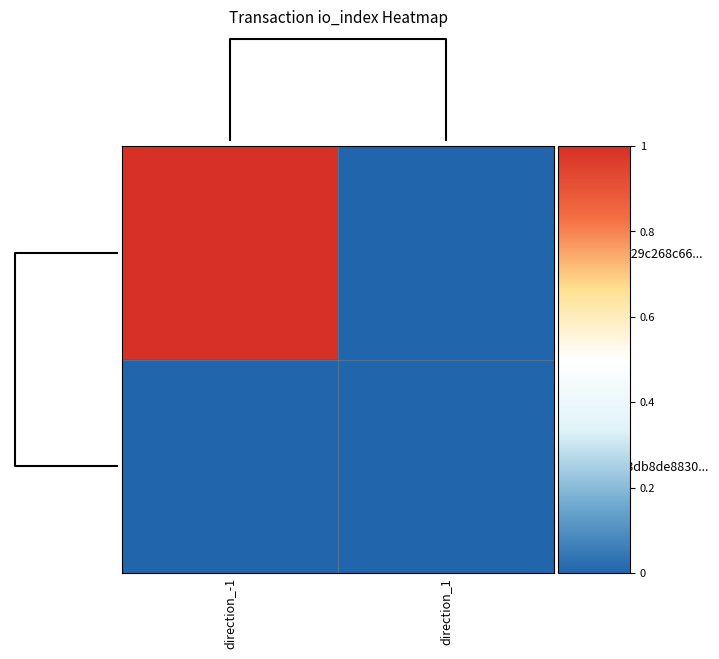

Reading right to left, extract all data points from this chart.

c129aacf51829c268c66...: direction_1=0	direction_-1=1
35b2b64f918db8de8830...: direction_1=0	direction_-1=0